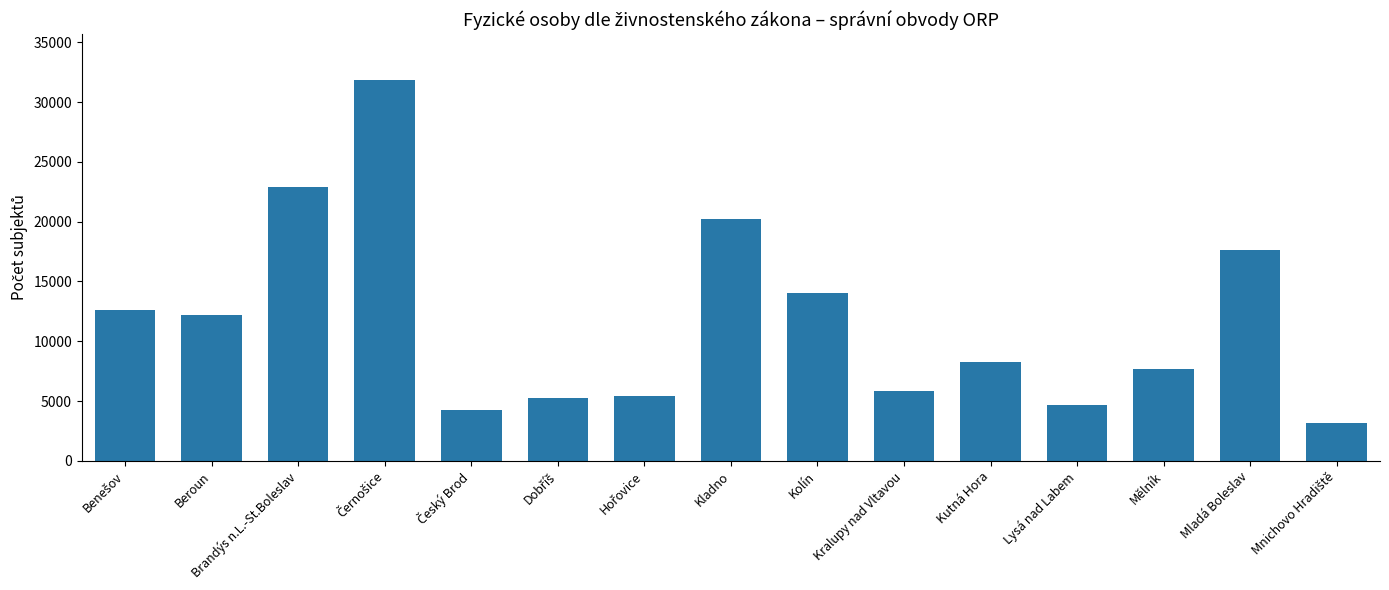

What is the difference between the maximum and minimum values?

28727